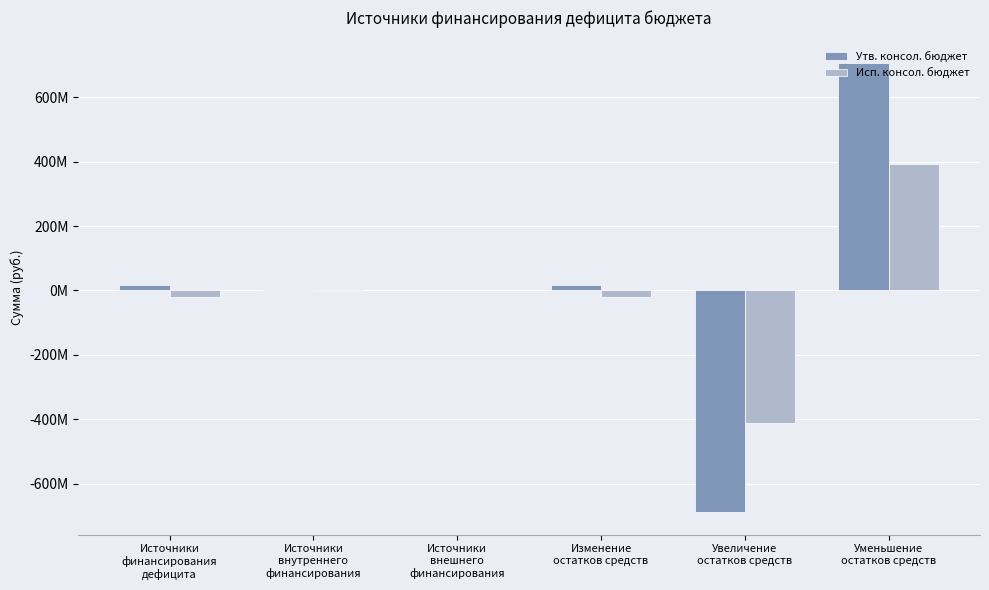

What are all the series names shown in the legend?

Утв. консол. бюджет, Исп. консол. бюджет